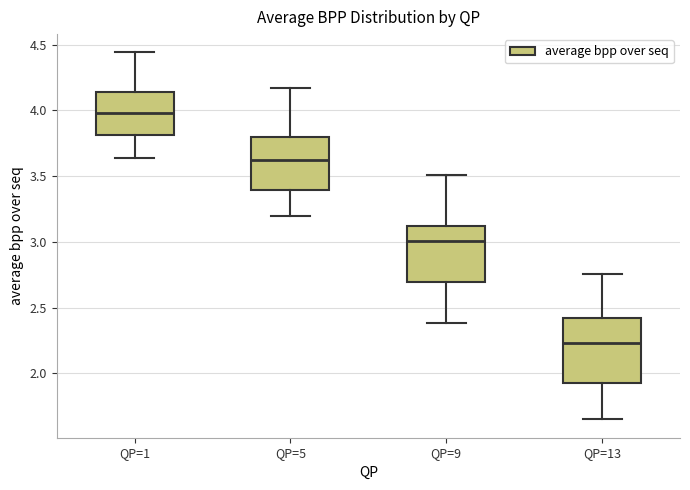

Which box's median line is the highest?

QP=1